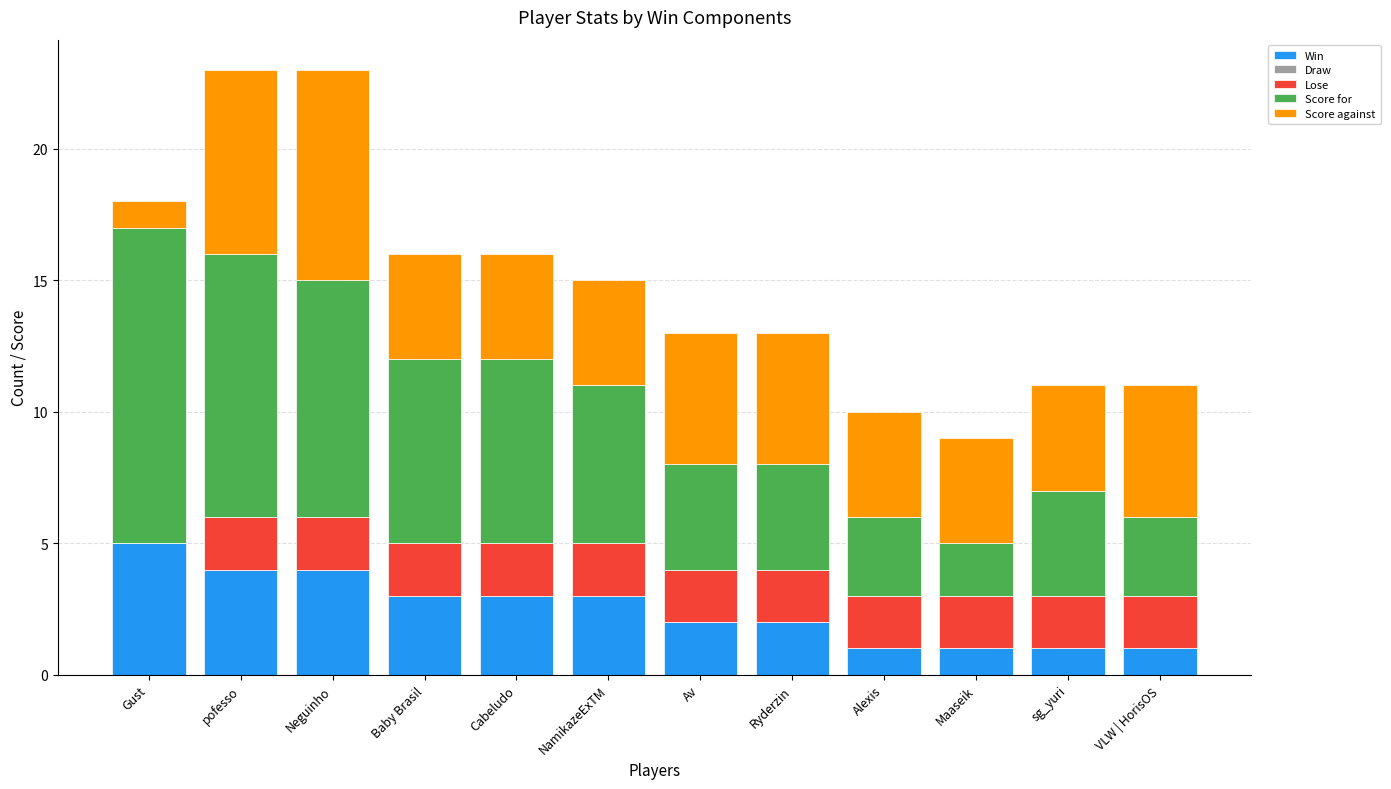

True or false: Win has a value of 1 at sg_yuri.

True